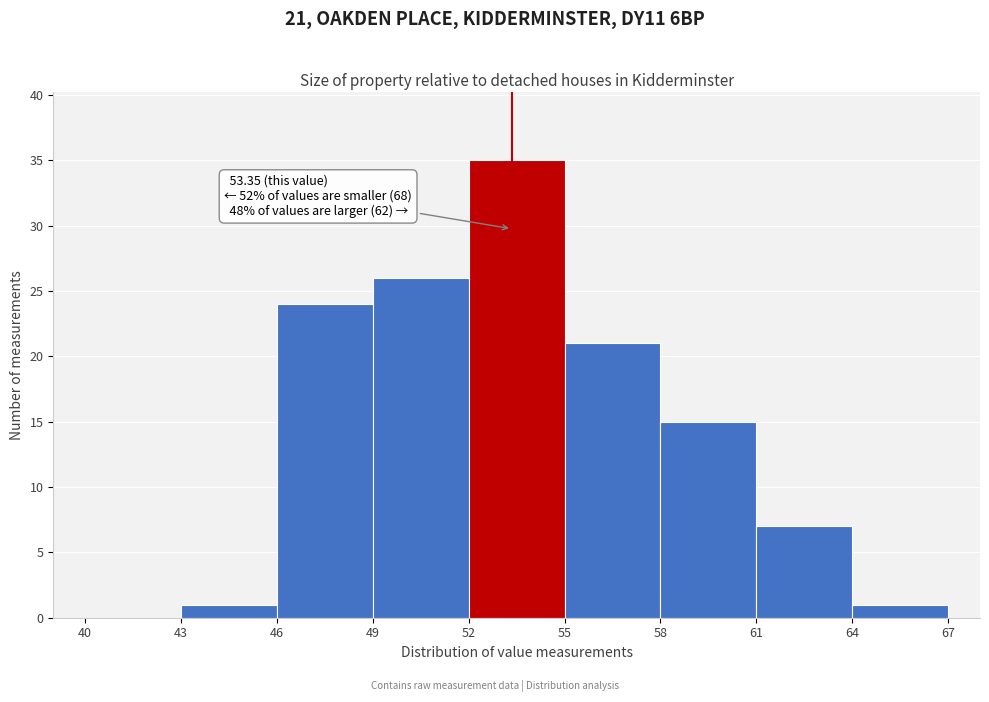

Which range on the x-axis has the tallest bar?

52 to 55